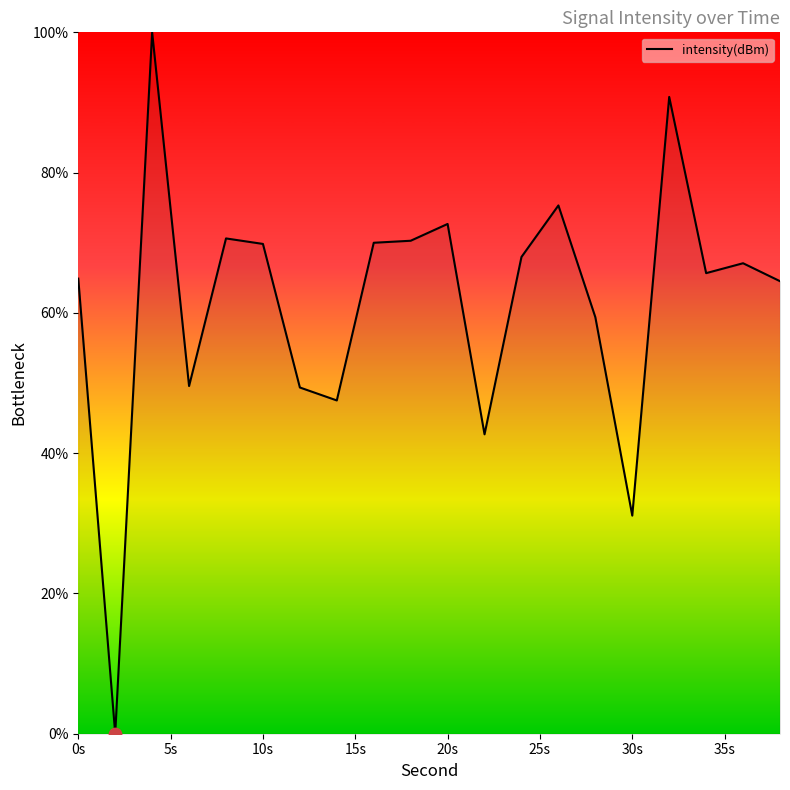

What is the maximum value shown in the chart?

100.0